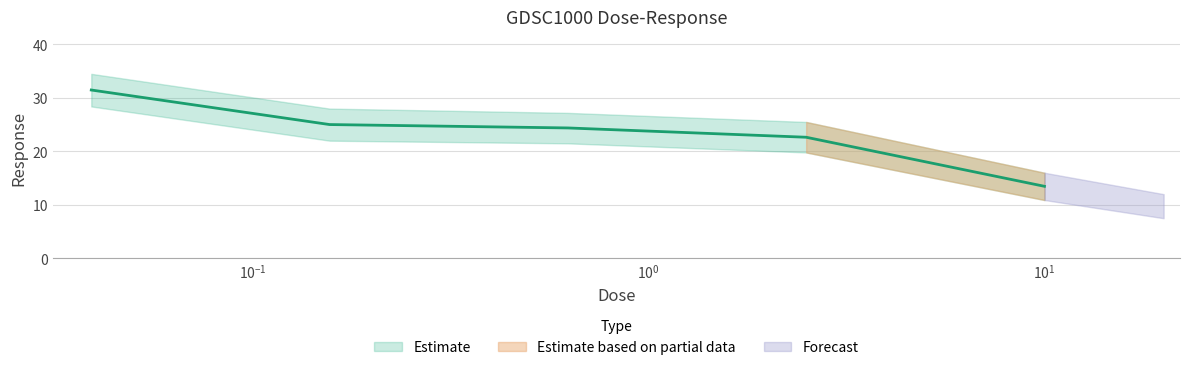

Rank the categories by value from highest to lowest.

0.0390625, 0.15625, 0.625, 2.5, 10.0